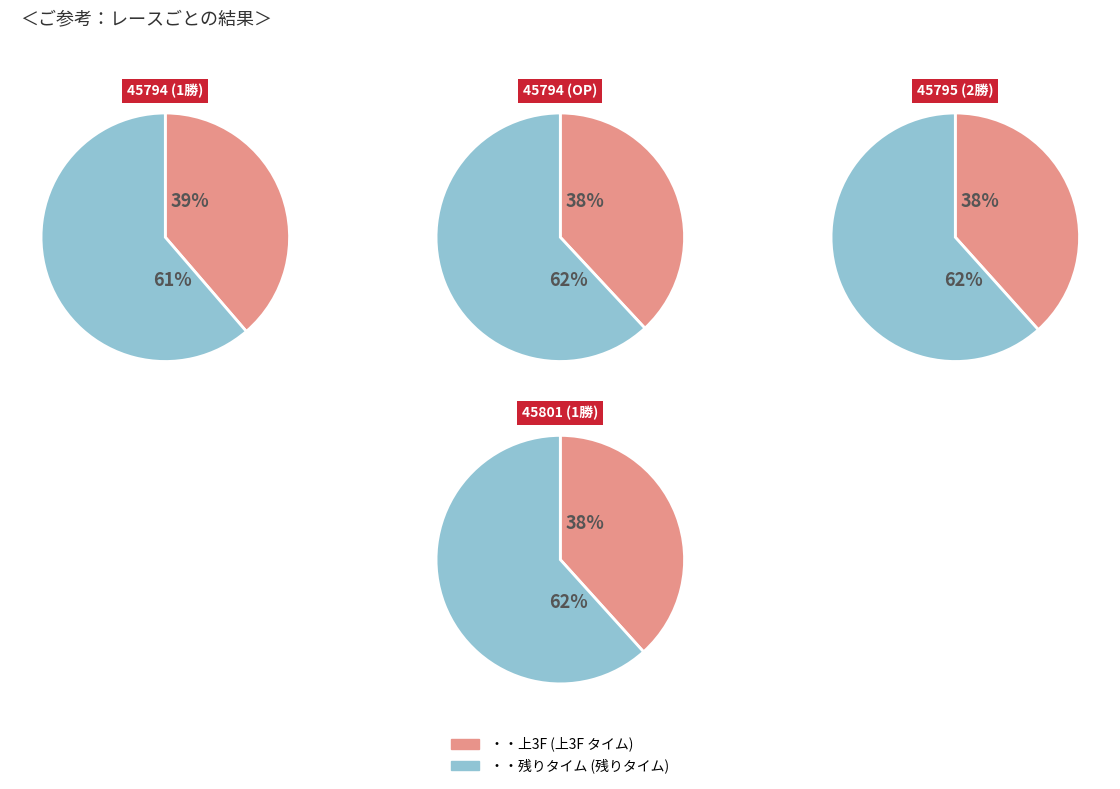

Do 45794 (1勝) and 45801 (1勝) together represent more than half of the pie?

No